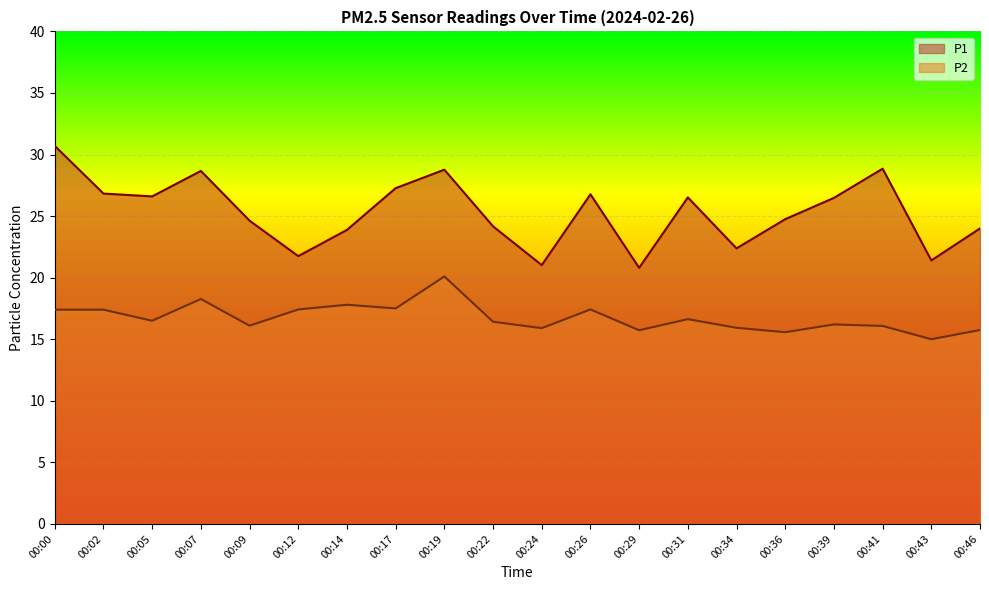

Reading left to right, what are all the values shown in this chart?

P1: 00:00=30.7	00:02=26.8	00:05=26.6	00:07=28.7	00:09=24.6	00:12=21.8	00:14=23.9	00:17=27.3	00:19=28.8	00:22=24.2	00:24=21.0	00:26=26.8	00:29=20.8	00:31=26.5	00:34=22.4	00:36=24.8	00:39=26.5	00:41=28.9	00:43=21.4	00:46=24.0
P2: 00:00=17.4	00:02=17.4	00:05=16.5	00:07=18.3	00:09=16.1	00:12=17.4	00:14=17.8	00:17=17.5	00:19=20.1	00:22=16.4	00:24=15.9	00:26=17.4	00:29=15.7	00:31=16.6	00:34=15.9	00:36=15.6	00:39=16.2	00:41=16.1	00:43=15.0	00:46=15.8